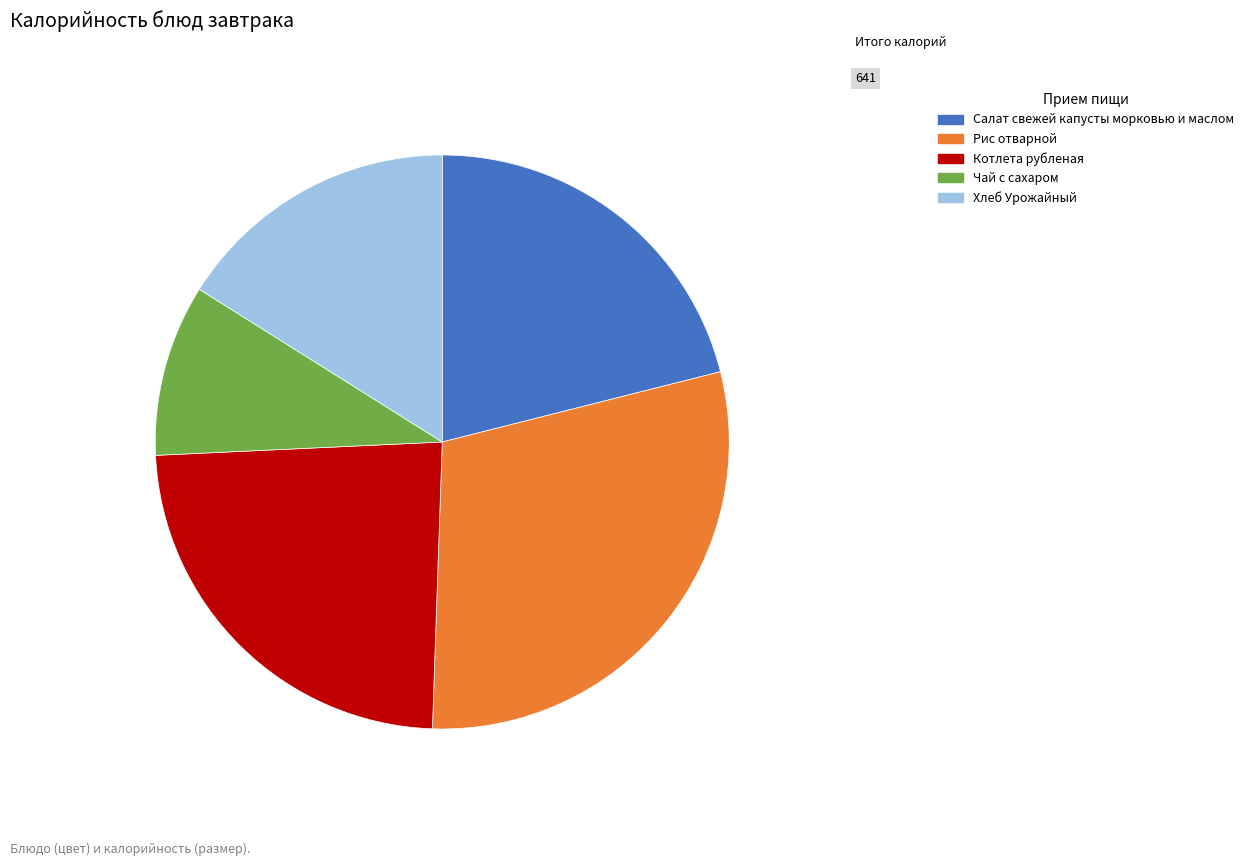

Count the number of slices in the pie.

5